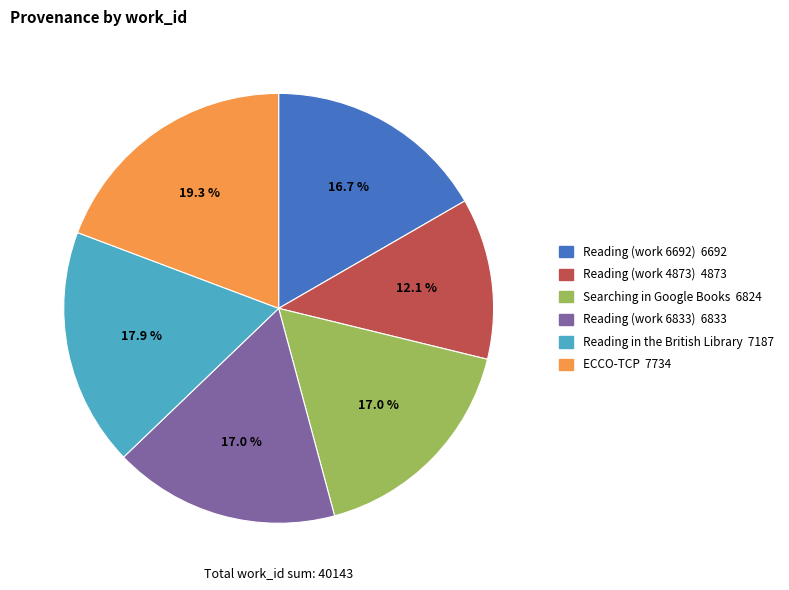

Is there a majority slice in this chart?

No